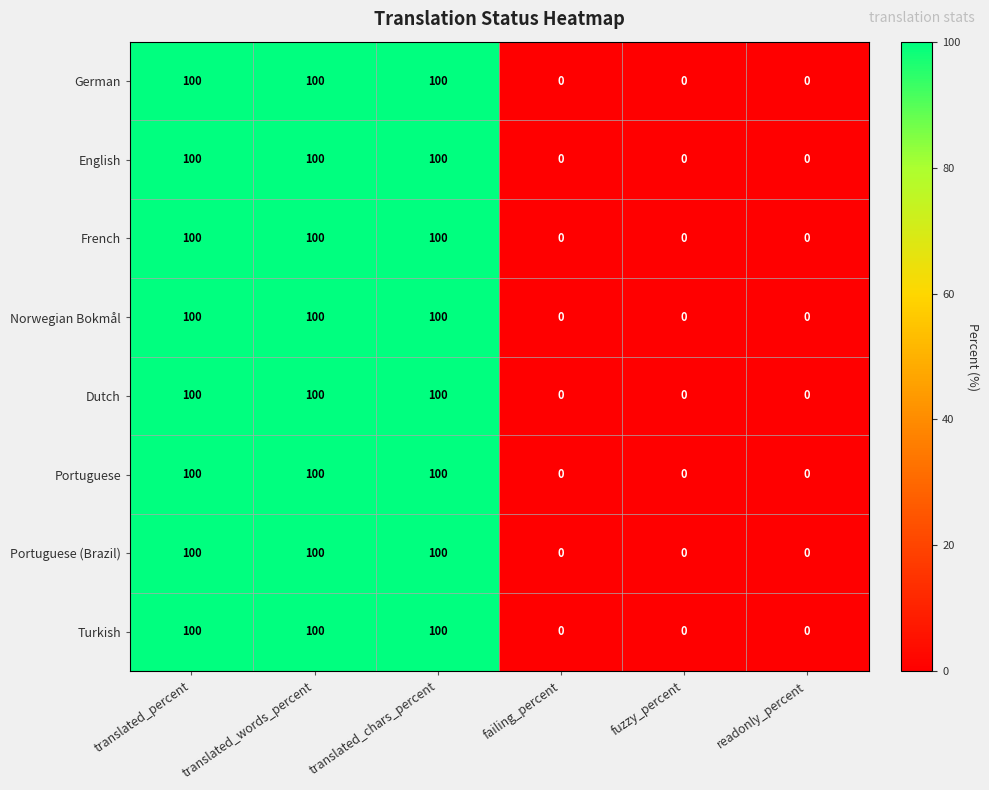

At how many categories does at least one series exceed 10?

3